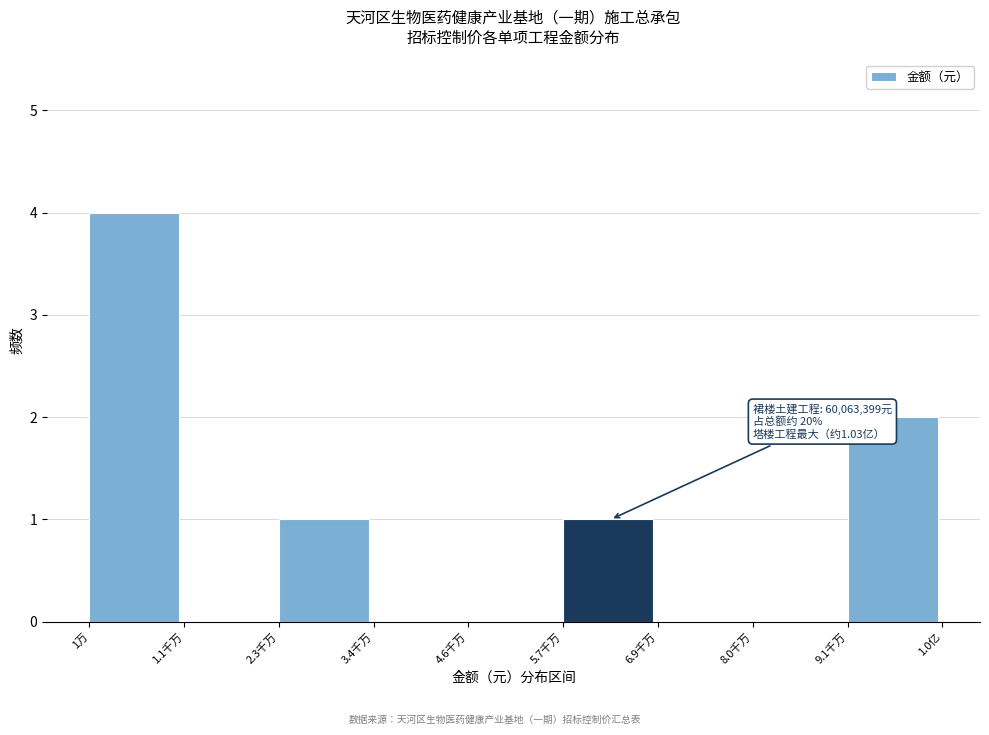

Reading right to left, list all the values displayed in this chart.

9.1千万=2	8.0千万=0	6.9千万=0	5.7千万=1	4.6千万=0	3.4千万=0	2.3千万=1	1.1千万=0	1万=4